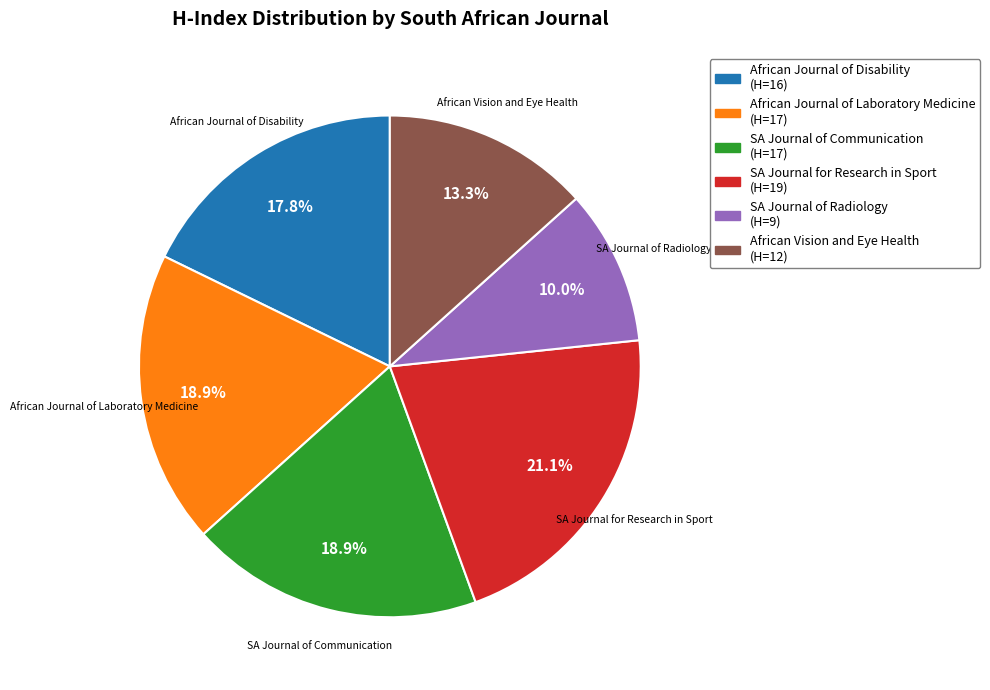

Is there any slice that represents more than half of the pie?

No